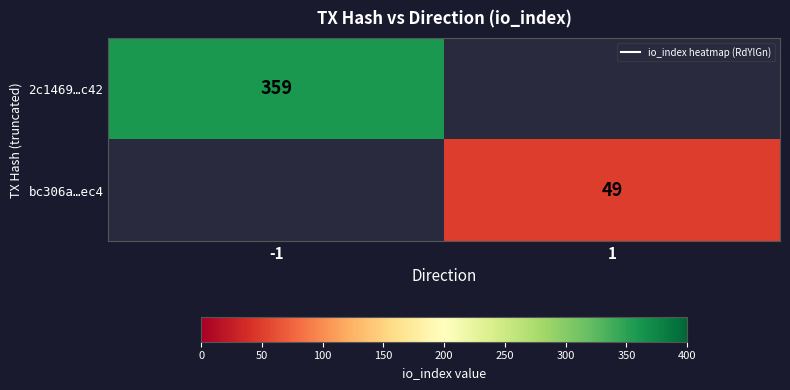

Which has a higher value, 1 or -1?

-1